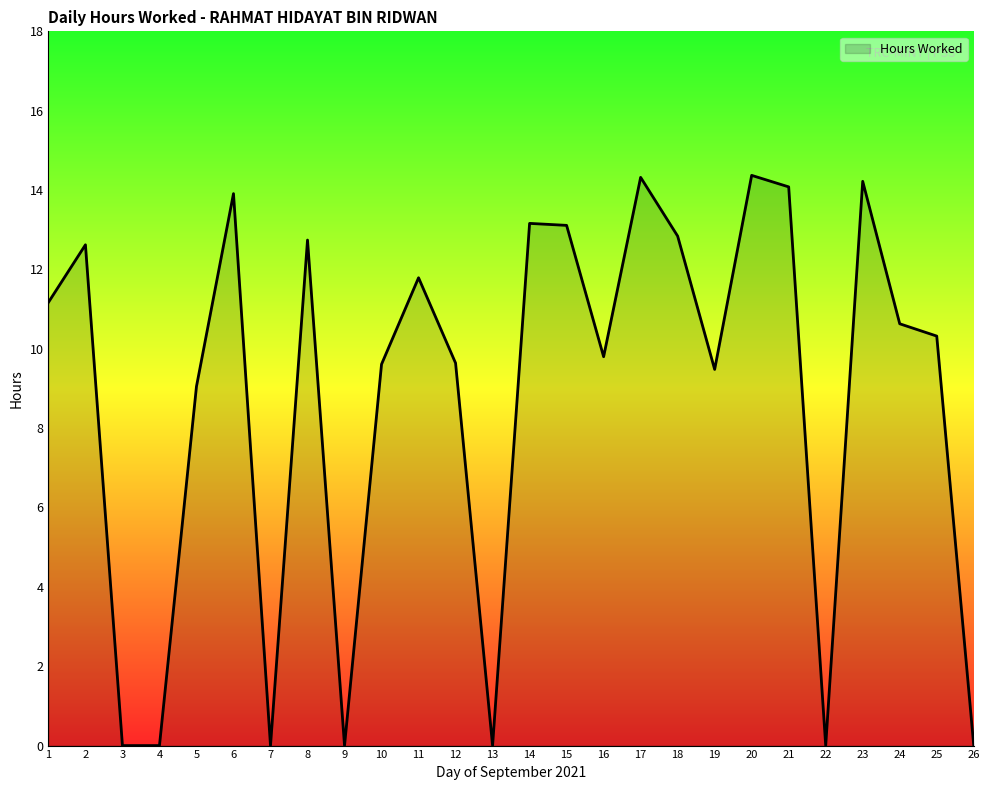

The value at 11 is 11.8. True or false?

True